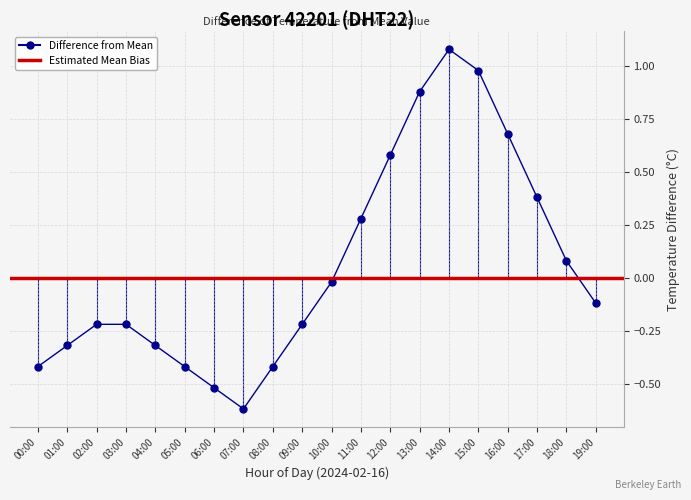

What position from the left is 15:00?

16